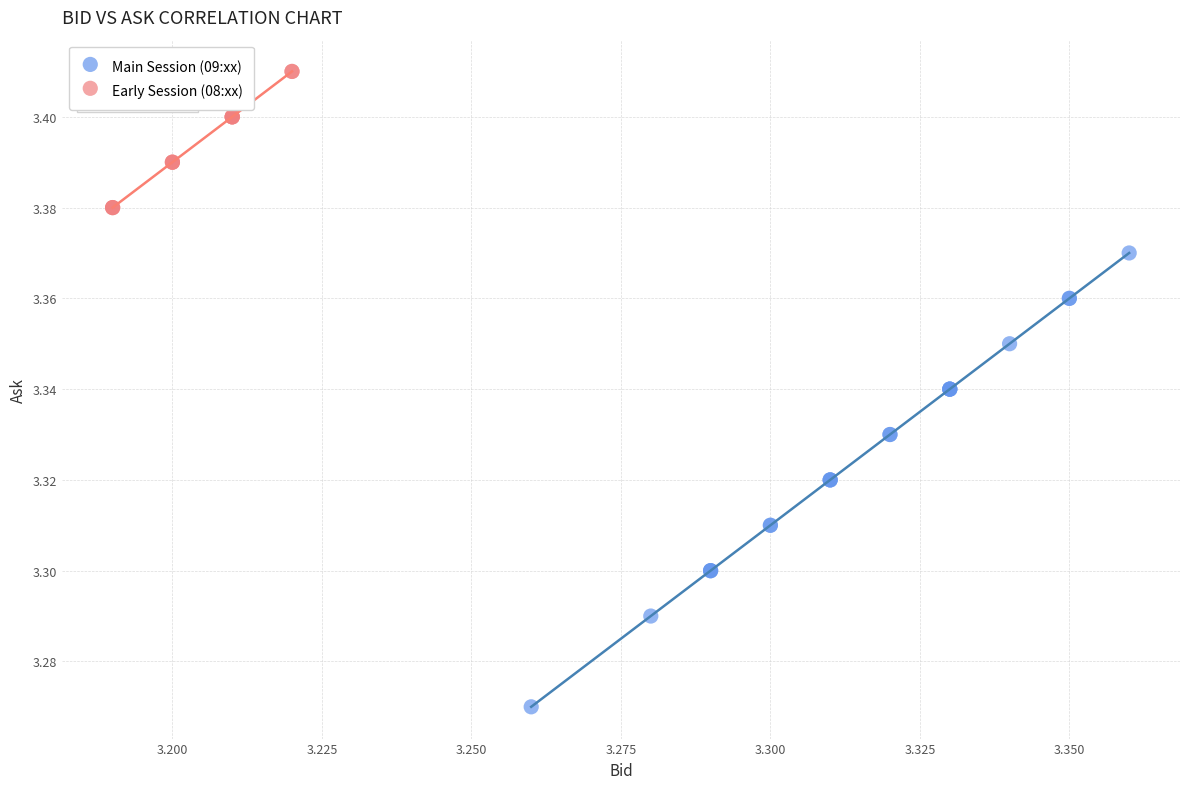

Which series has the largest Y range (max minus min)?

Main Session (09:xx)